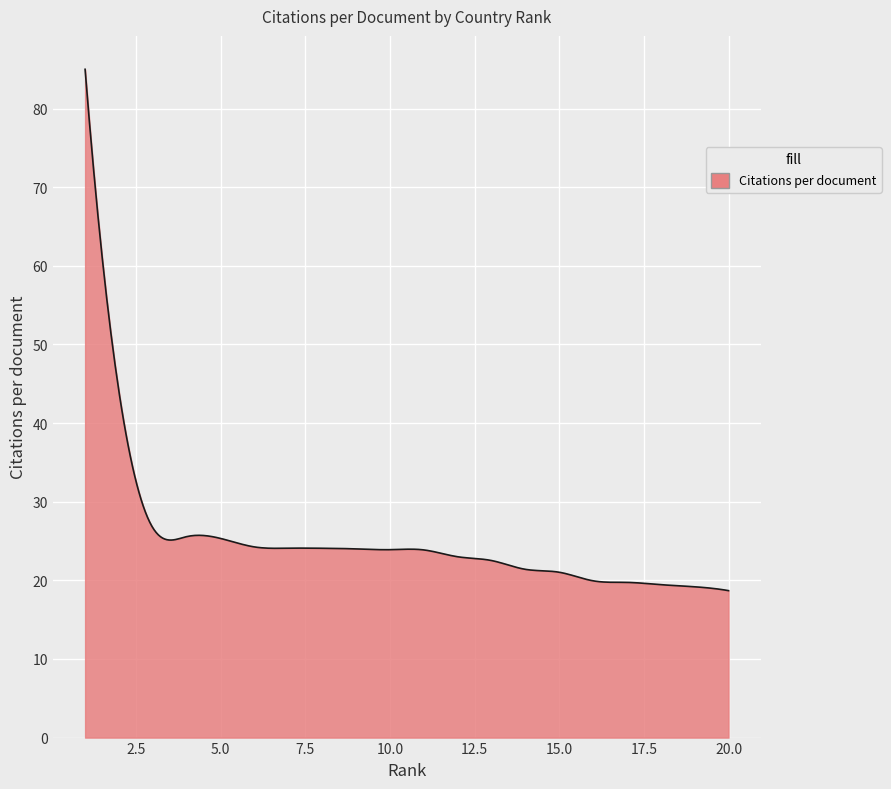

How many lines are shown in the chart?

1